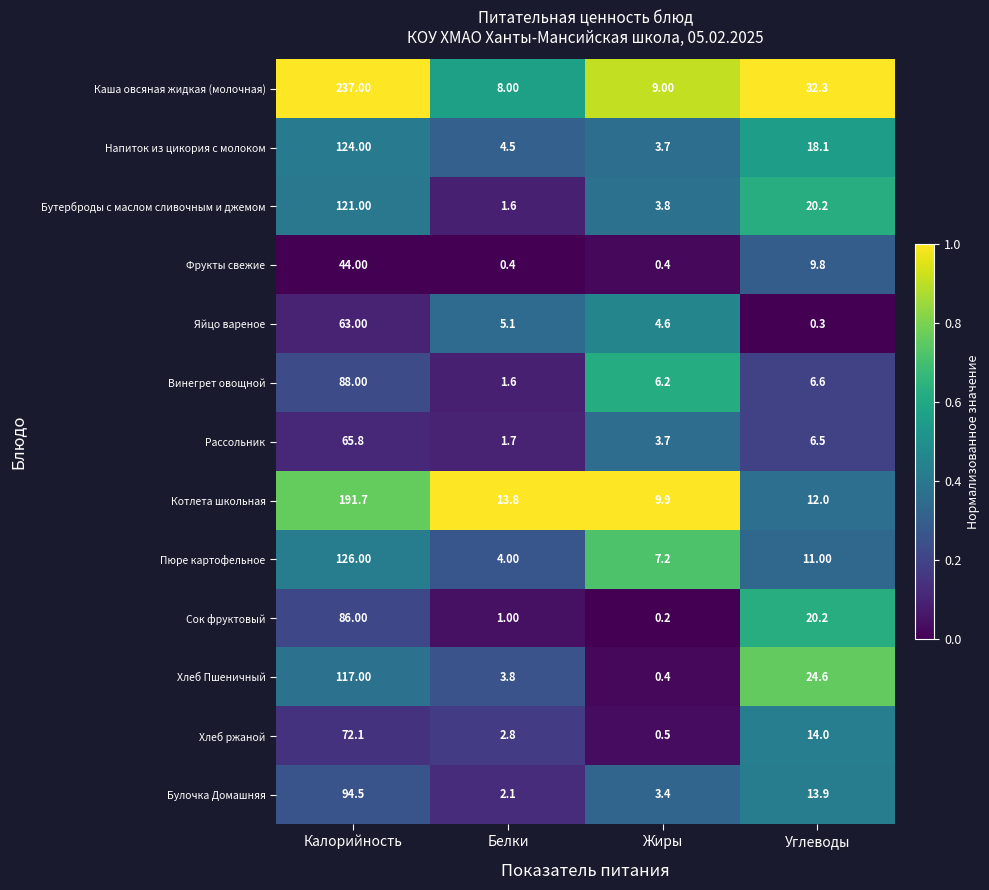

At which label is Винегрет овощной closest to 44?

Углеводы